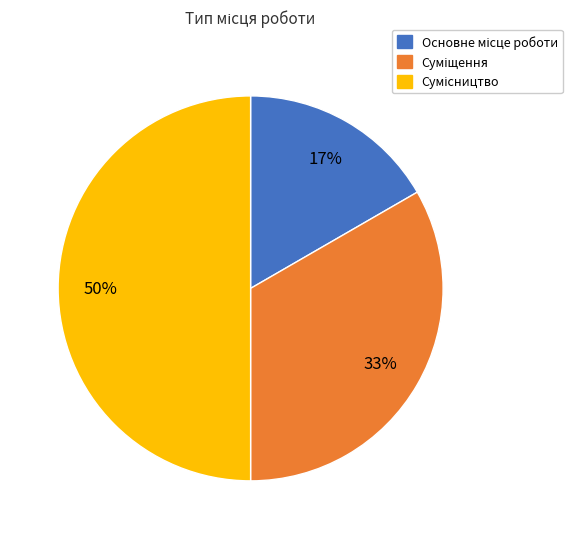

To the nearest percent, what is the difference between the largest and smallest slice percentages?

33%